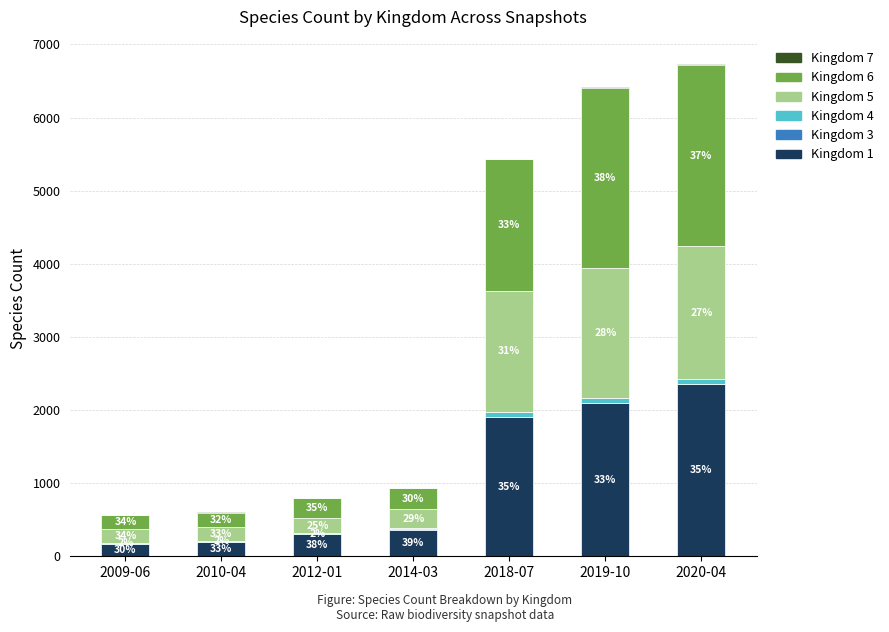

What is the label of the 3rd bar from the right?

2018-07